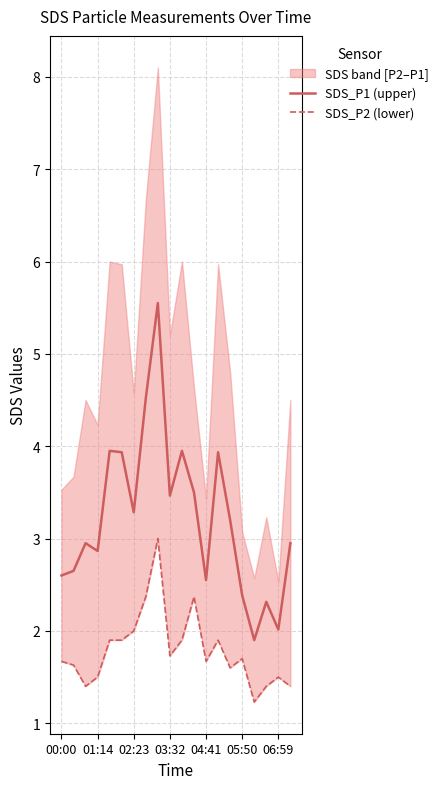

Reading right to left, extract all data points from this chart.

SDS_P1 (upper): 3.0	2.0	2.3	1.9	2.4	3.2	3.9	2.5	3.5	4.0	3.5	5.5	4.5	3.3	3.9	4.0	2.9	3.0	2.6	2.6
SDS_P2 (lower): 1.4	1.5	1.4	1.2	1.7	1.6	1.9	1.7	2.4	1.9	1.7	3.0	2.4	2.0	1.9	1.9	1.5	1.4	1.6	1.7